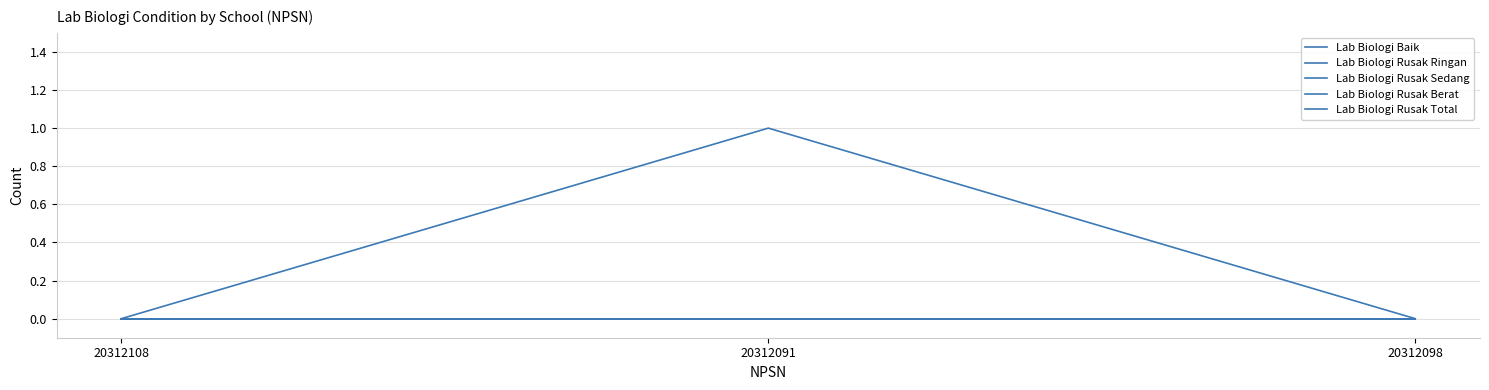

Does the chart display data point markers on the line(s)?

No